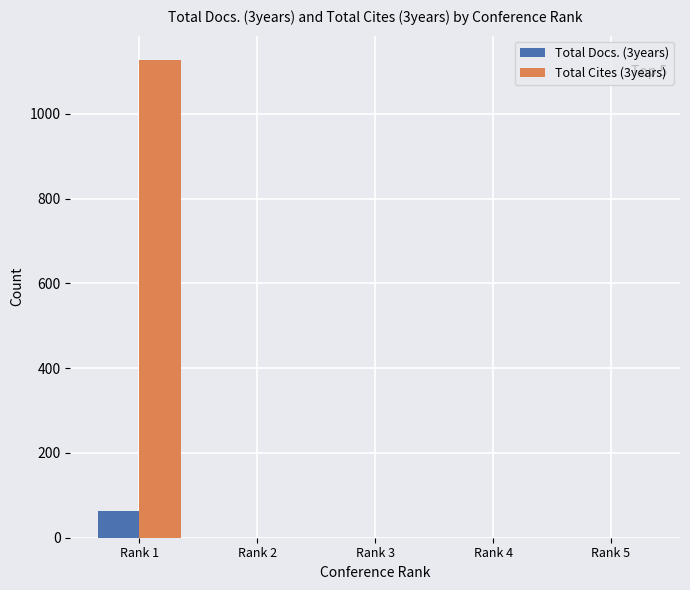

What are all the series names shown in the legend?

Total Docs. (3years), Total Cites (3years)